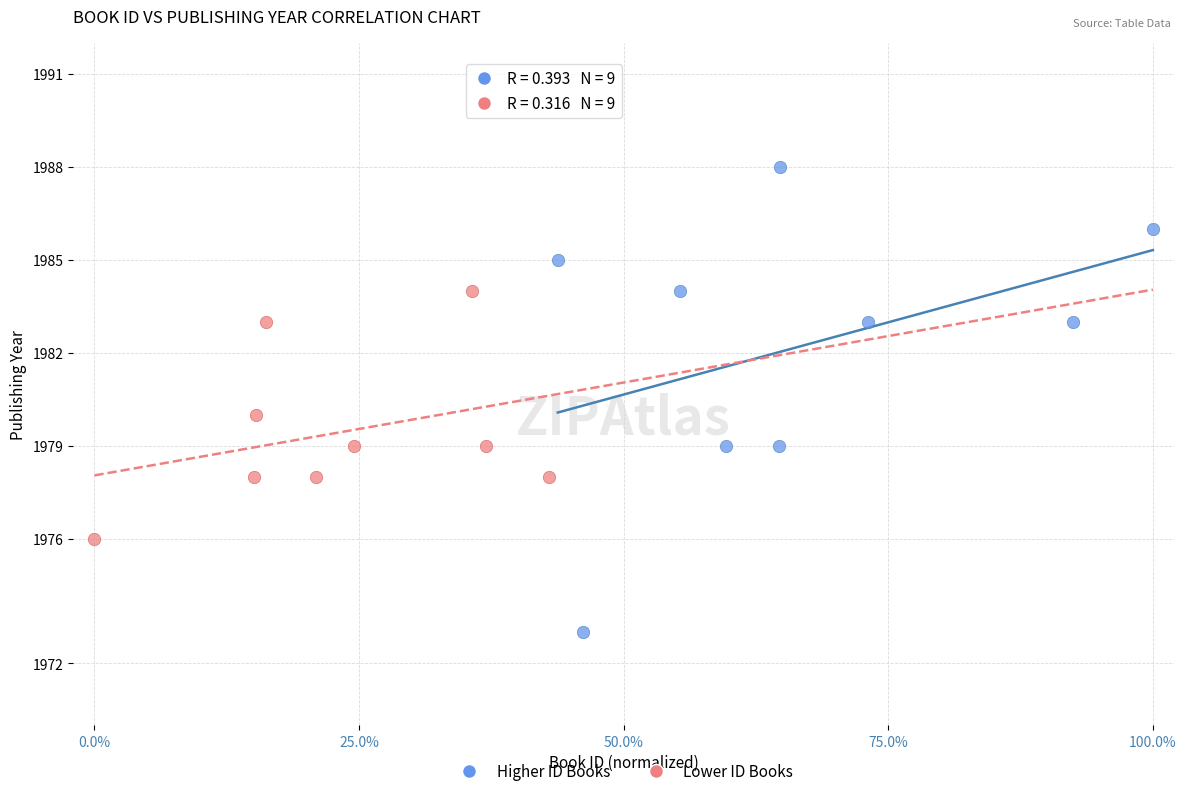

Which series has the widest spread of Y values?

Higher ID Books